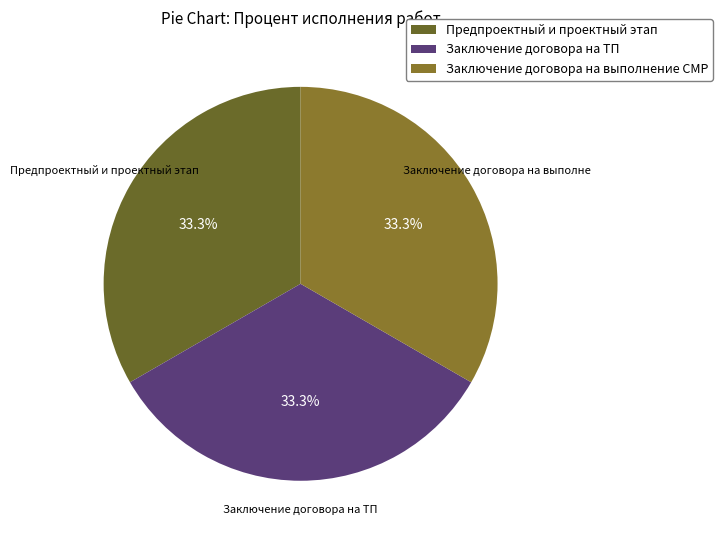

What percentage is the Заключение договора на ТП slice, to the nearest percent?

33%